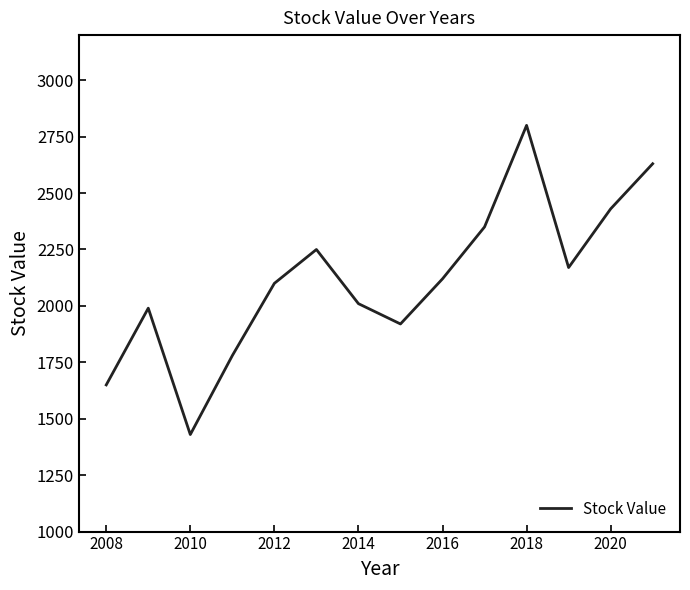

What is the minimum value shown in the chart?

1430